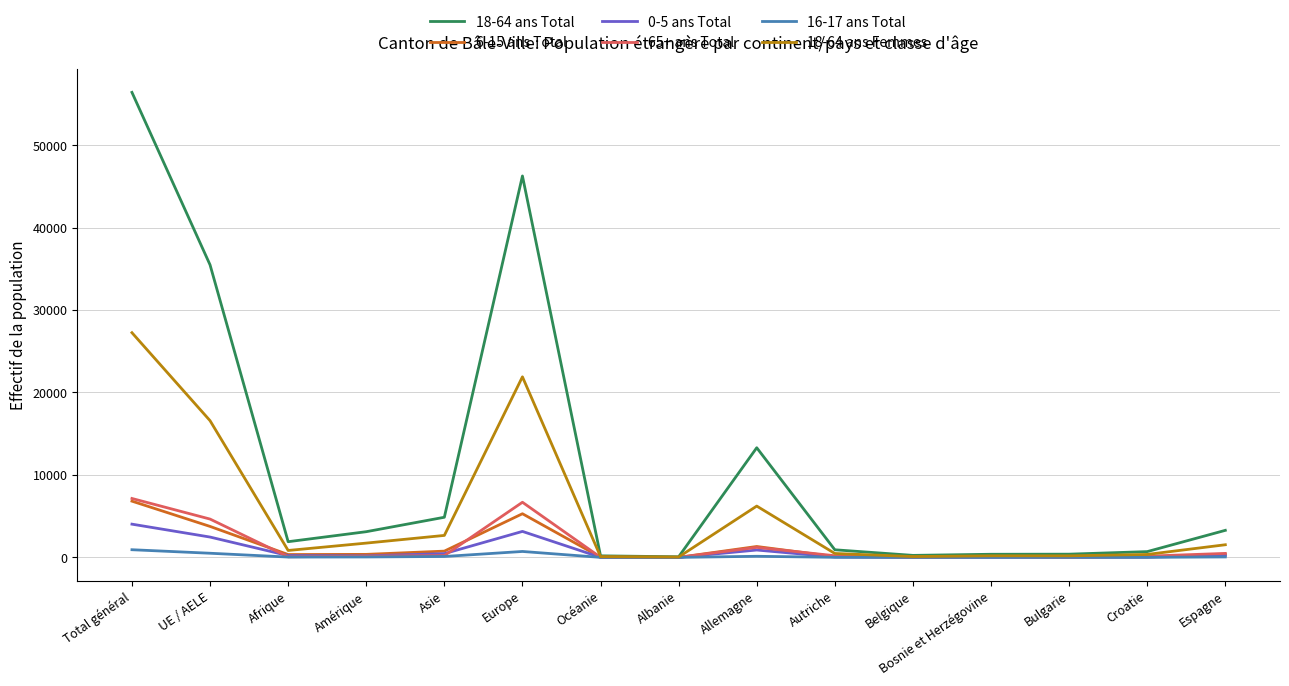

Where is 6-15 ans Total nearest to the value 3414?

UE / AELE